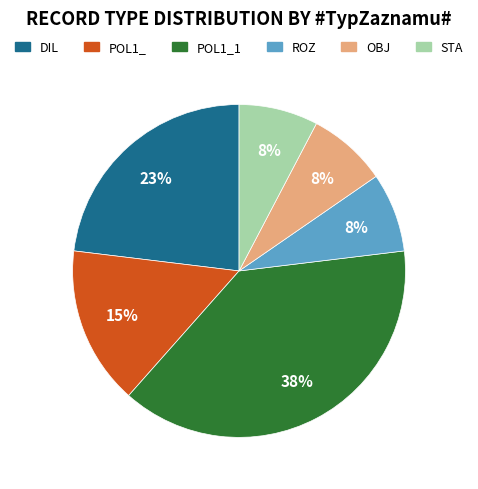

To the nearest percent, what is the average slice percentage?

17%